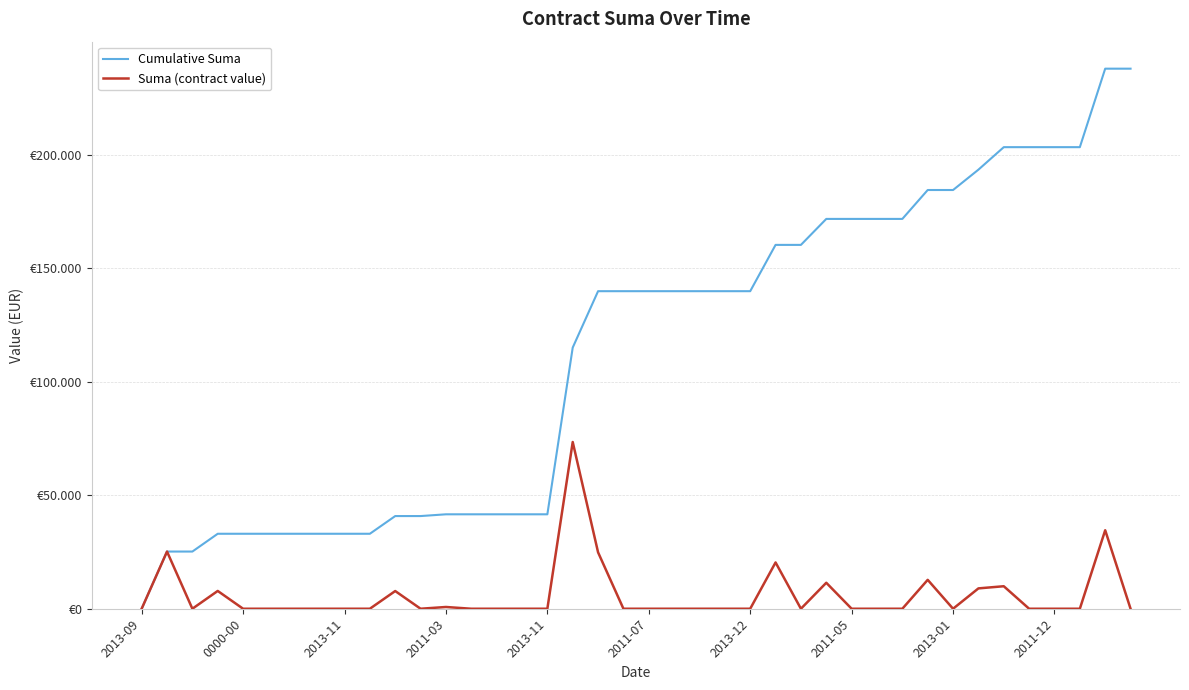

Reading left to right, what are all the values shown in this chart?

Cumulative Suma: 0.0	25200.0	25200.0	33040.0	33040.0	33040.0	33040.0	33040.0	33040.0	33040.0	40841.1	40841.1	41613.4	41613.4	41613.4	41613.4	41613.4	115087.6	139938.7	139938.7	139938.7	139938.7	139938.7	139938.7	139938.7	160338.7	160338.7	171786.7	171786.7	171786.7	171786.7	184523.6	184523.6	193489.7	203406.4	203406.4	203406.4	203406.4	237995.8	237995.8
Suma (contract value): 0.0	25200.0	0.0	7840.0	0.0	0.0	0.0	0.0	0.0	0.0	7801.1	0.0	772.3	0.0	0.0	0.0	0.0	73474.2	24851.1	0.0	0.0	0.0	0.0	0.0	0.0	20400.0	0.0	11448.0	0.0	0.0	0.0	12737.0	0.0	8966.1	9916.7	0.0	0.0	0.0	34589.4	0.0